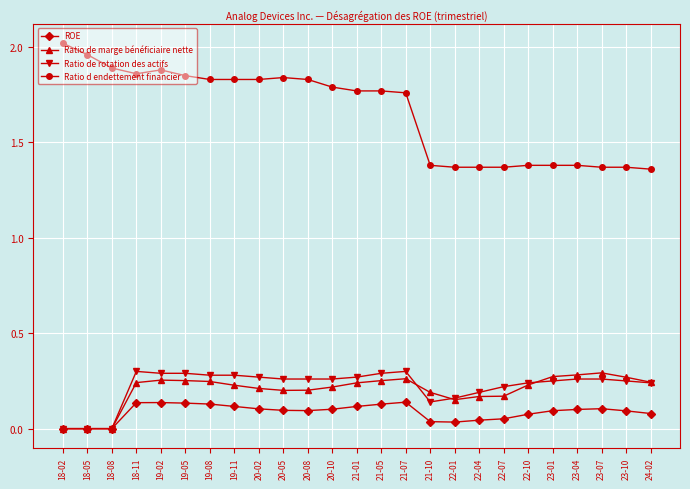

What is the label of the 14th point from the left?

21-05